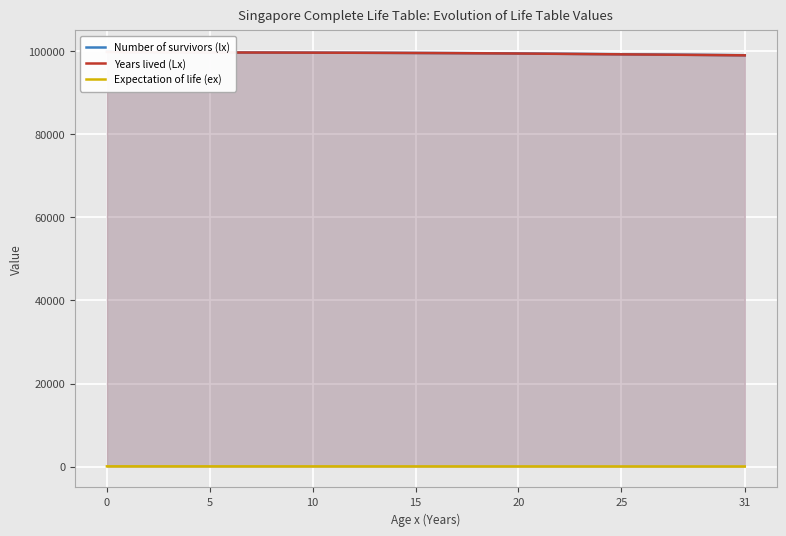

What is the label of the 18th point from the right?

14